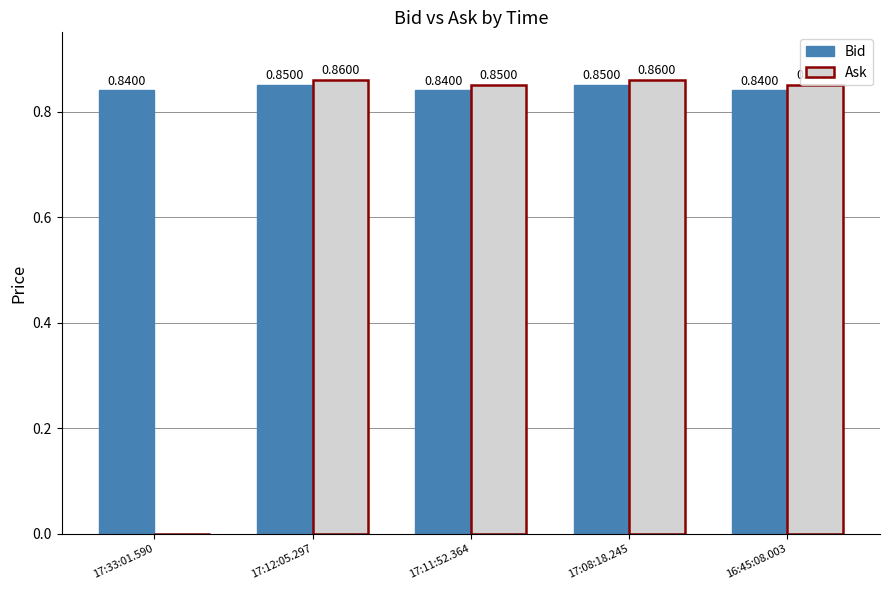

How many groups of bars are there?

5